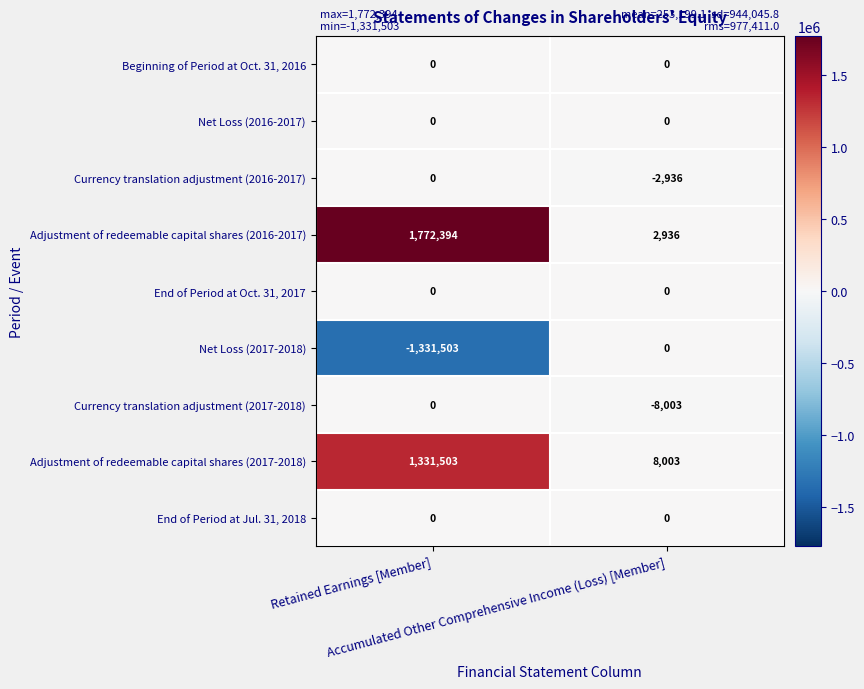

What is the spread (max minus min) of values at Retained Earnings [Member]?

3103897